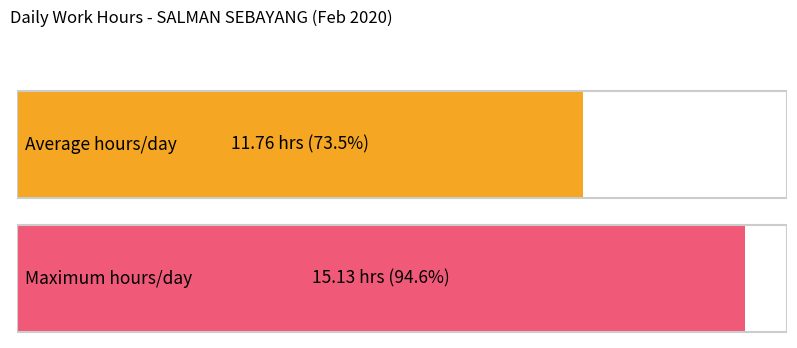

Is it true that the value at 27 is 3.3?

False